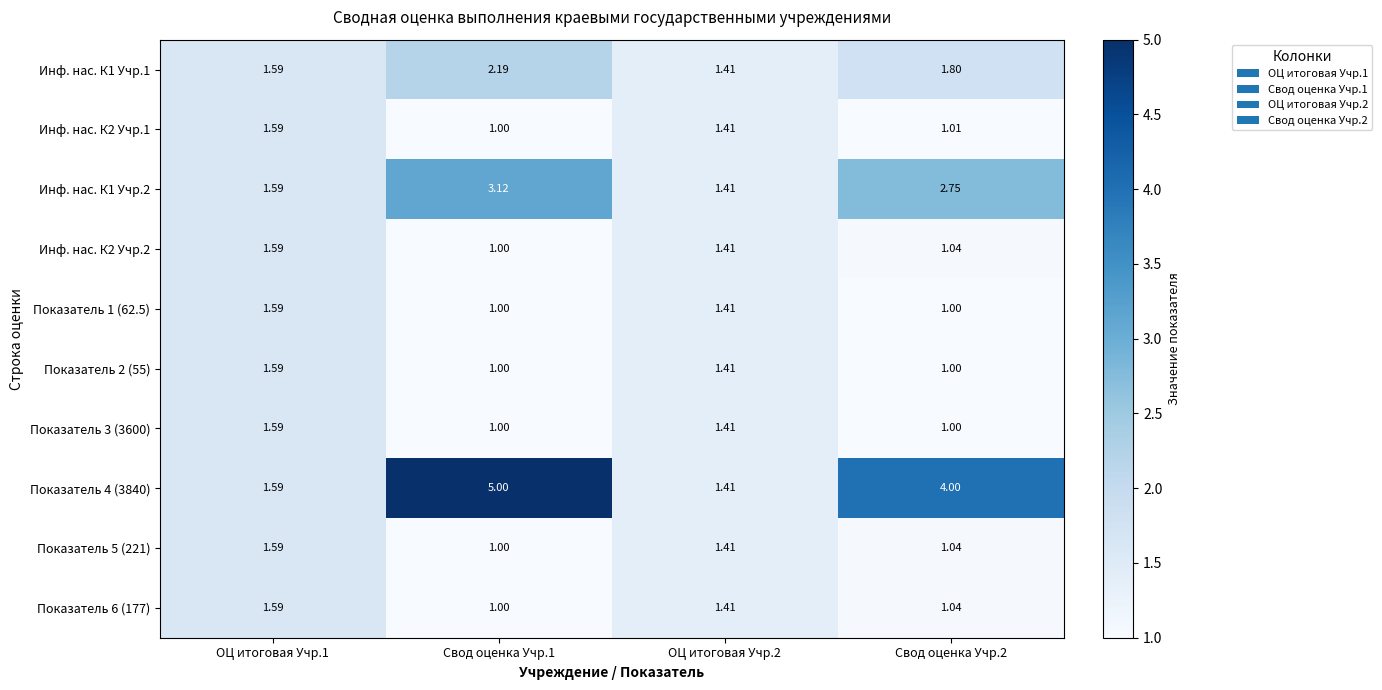

Count the number of data series in this chart.

10